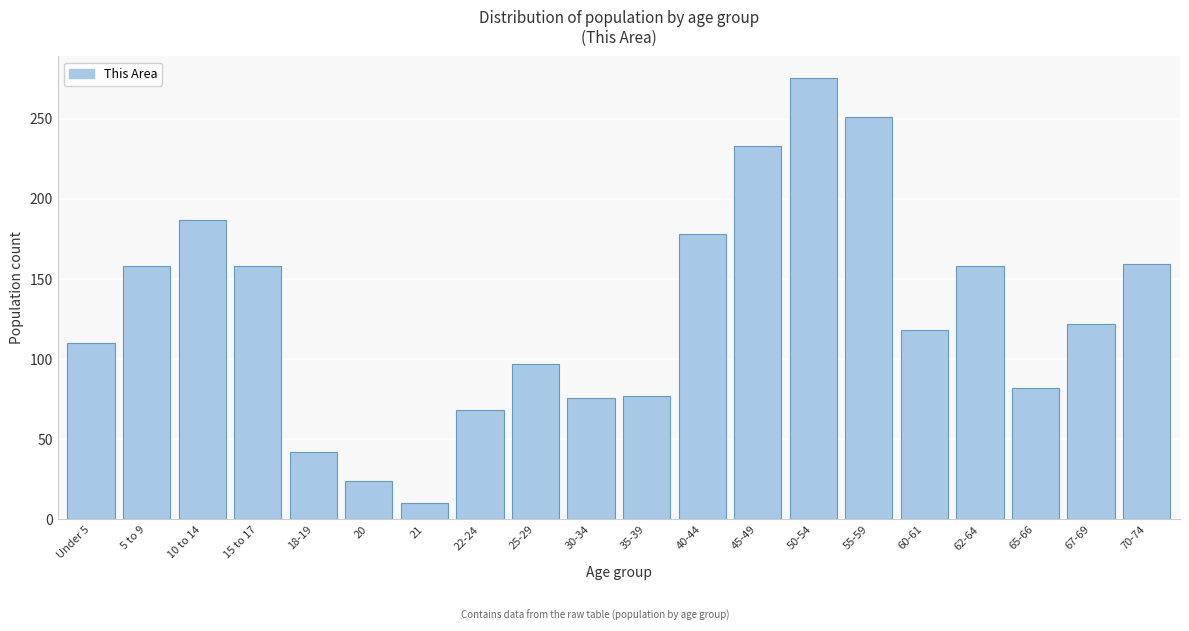

Is it true that the value at 50-54 is 275?

True